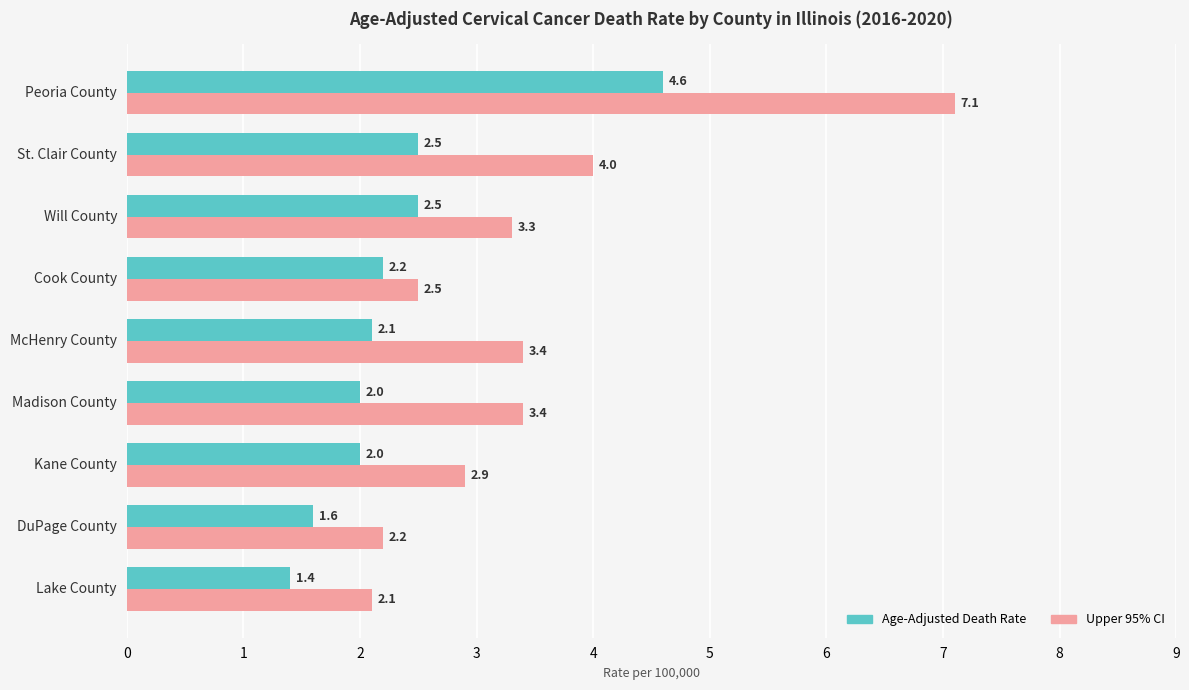

Which series has the largest total across all categories?

Upper 95% CI